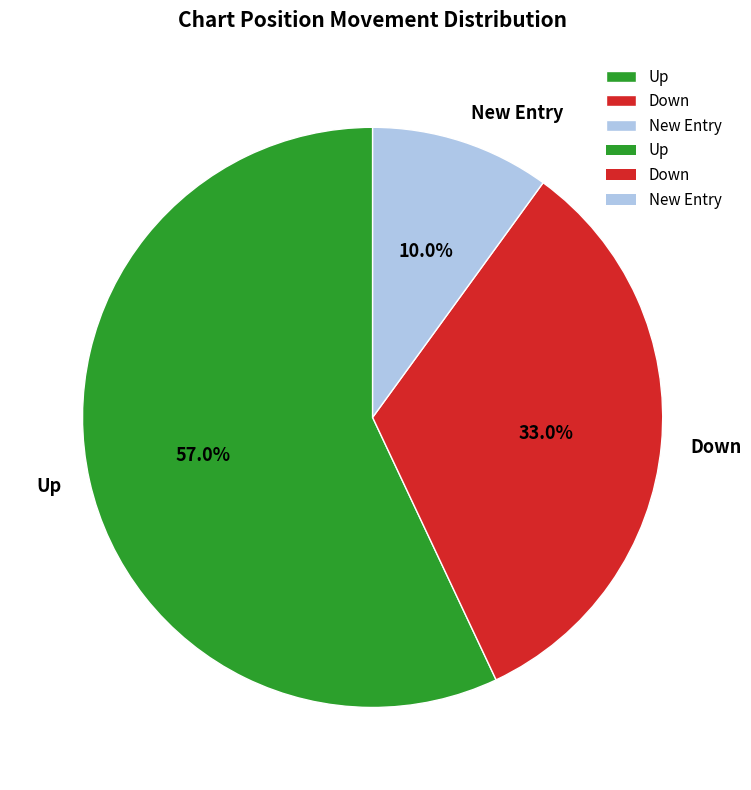

Between Down and New Entry, which is larger?

Down